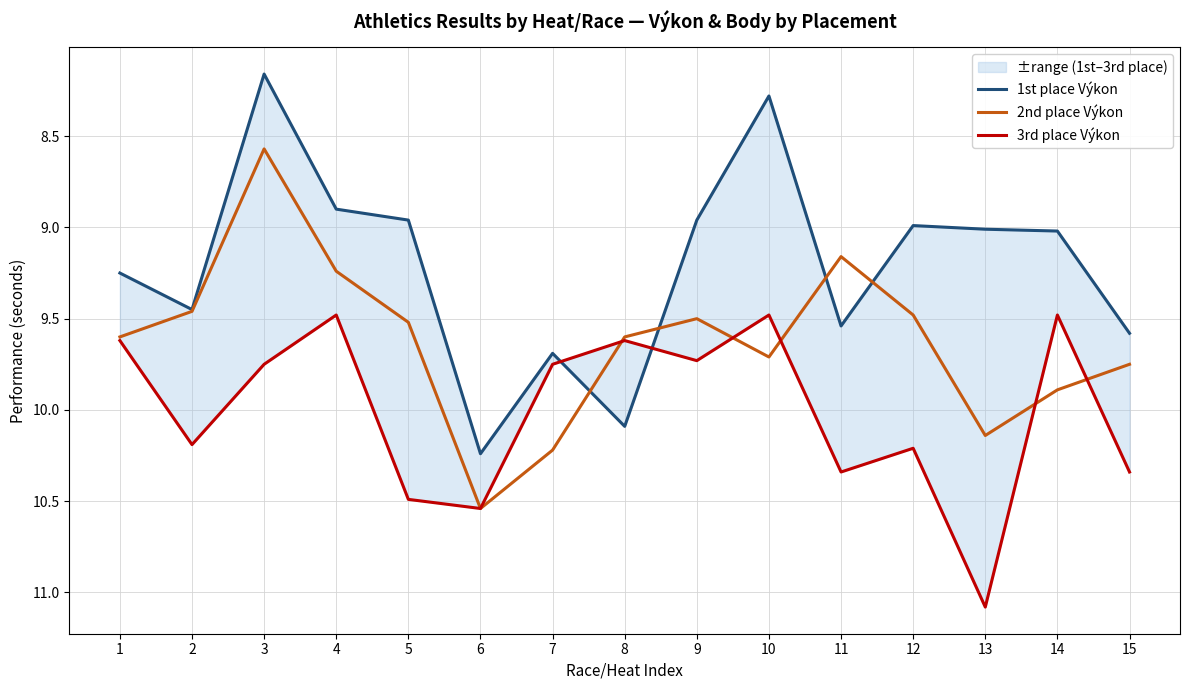

How many lines are shown in the chart?

3